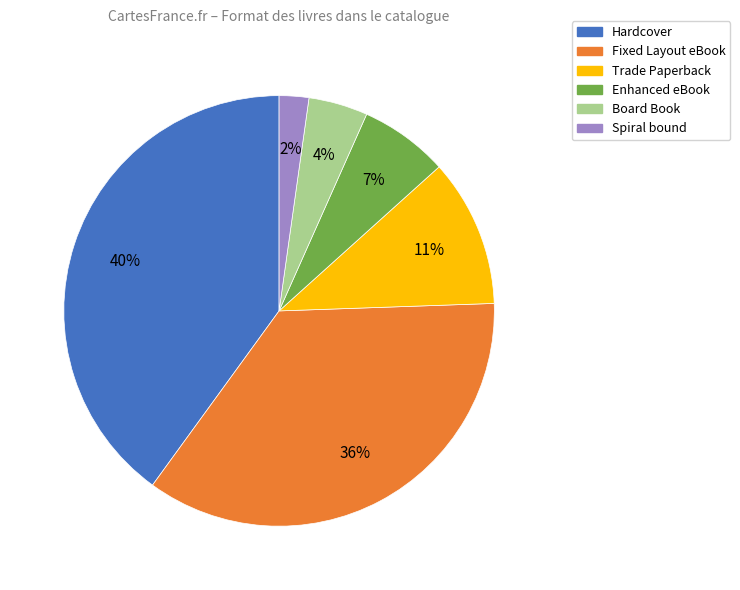

Combined, do Board Book and Enhanced eBook account for over 50%?

No